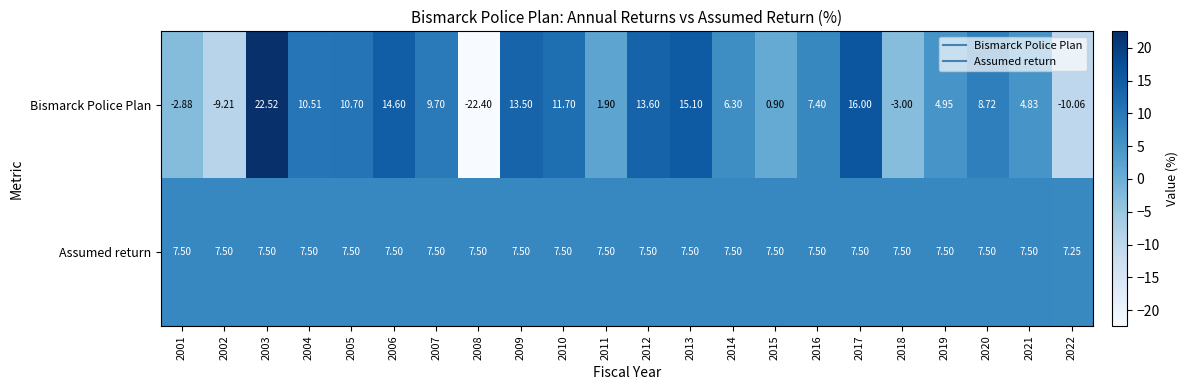

What is the smallest value displayed?

-22.4